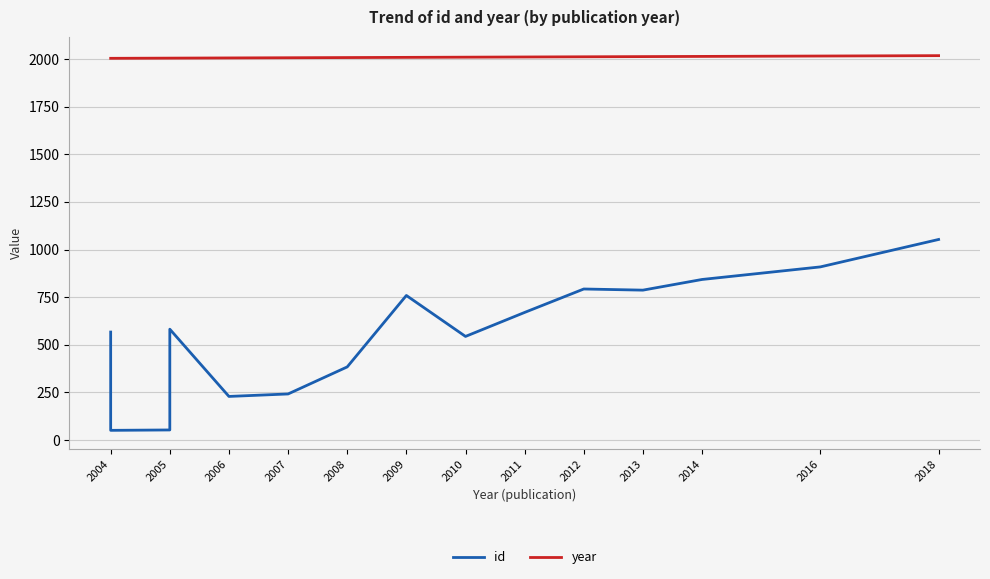

What is the difference between the highest and lowest values at 2018?

965